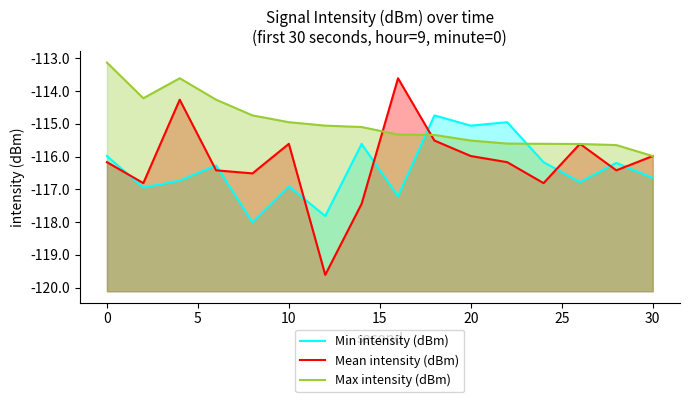

What is the sum of all Mean intensity (dBm) values?

-1858.9